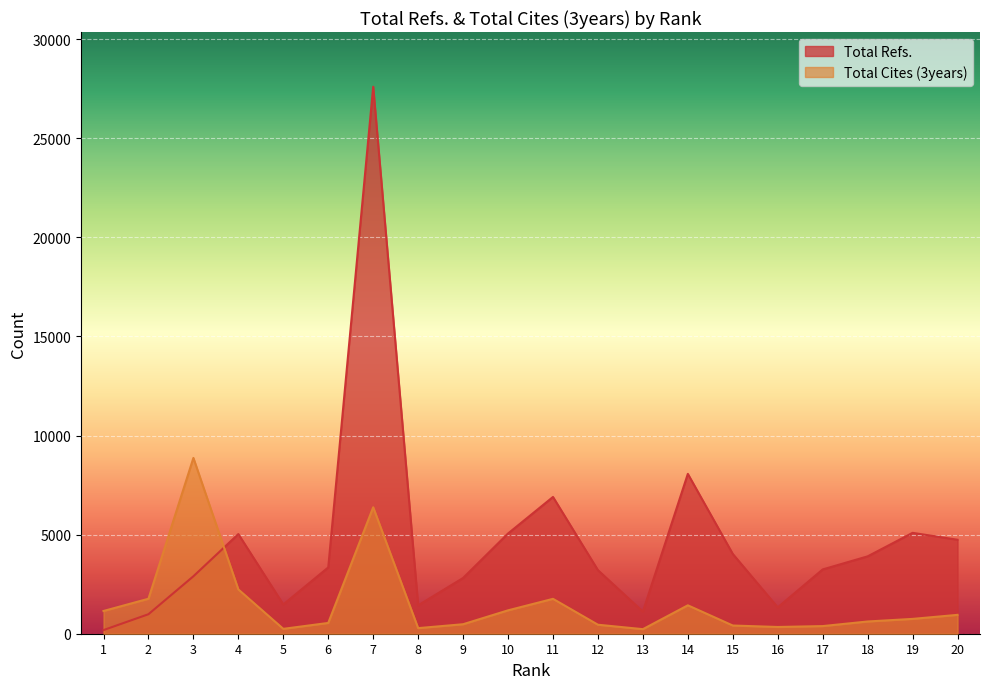

Reading left to right, transcribe all the data shown in this chart.

Total Refs.: 184	984	2899	5028	1478	3345	27599	1433	2813	5057	6901	3207	1115	8065	4024	1330	3244	3903	5090	4742
Total Cites (3years): 1147	1765	8869	2235	246	544	6380	282	479	1180	1760	454	230	1434	414	340	385	617	748	952